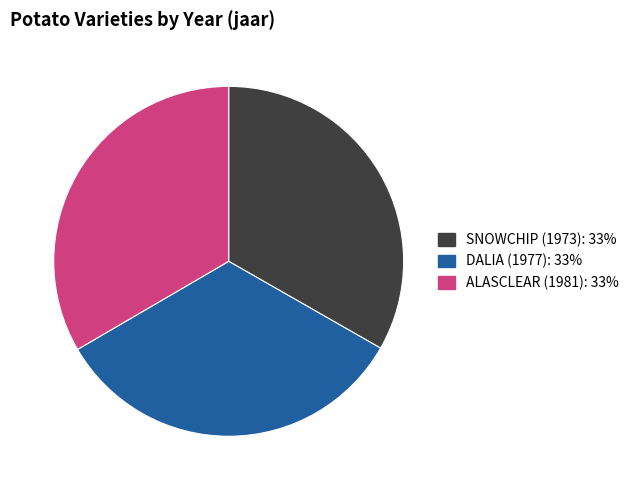

Approximately how many times larger is the value at SNOWCHIP (1973): 33% compared to ALASCLEAR (1981): 33%?

1.0